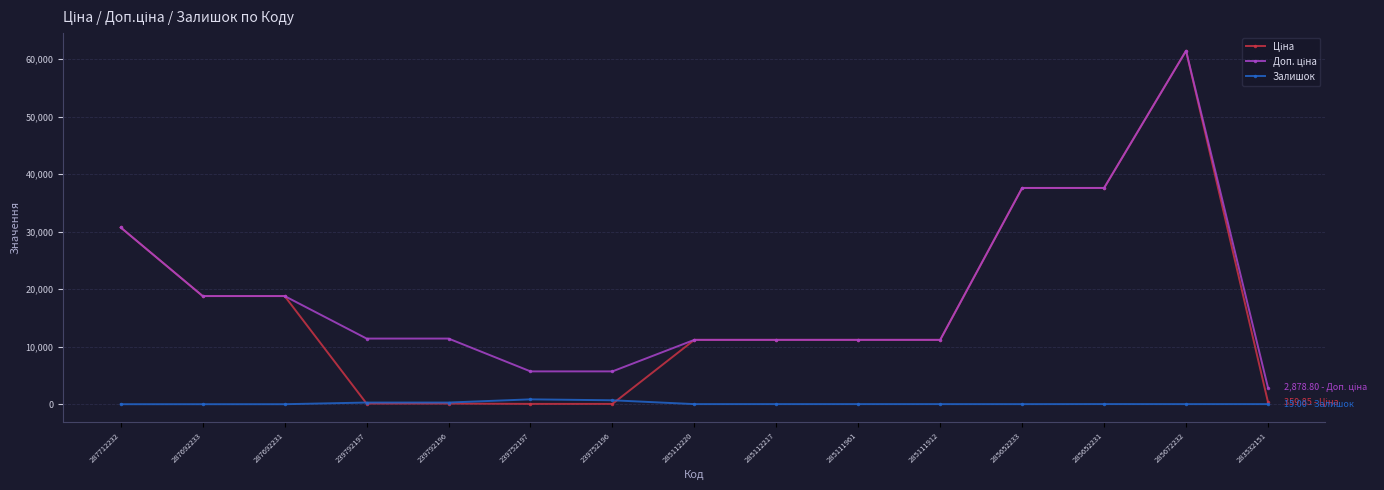

What is the total value across all series at 287712232?

61434.3